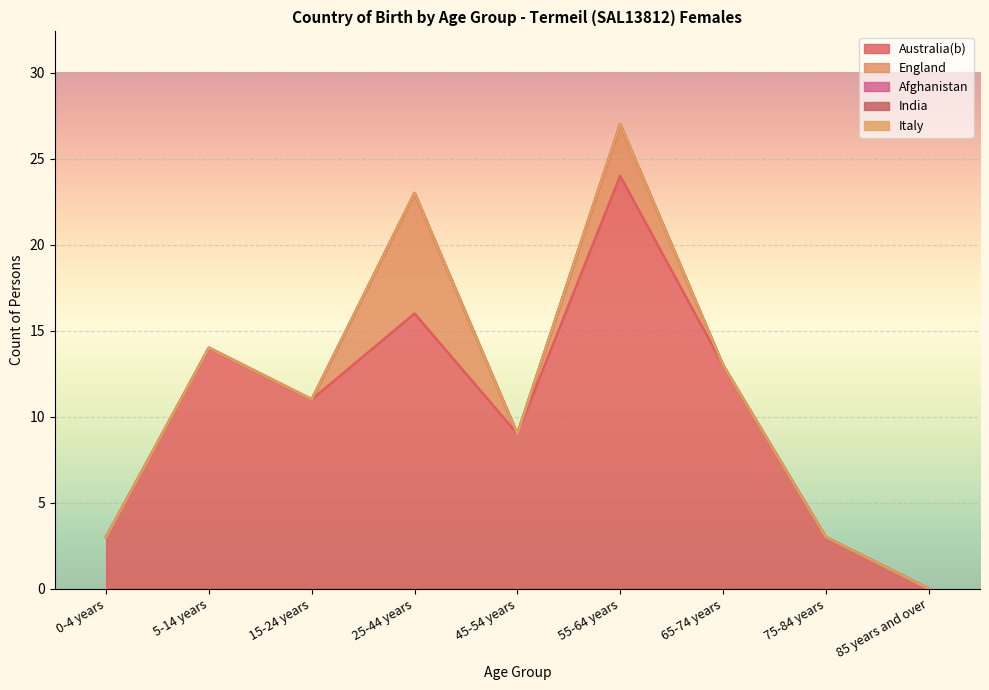

True or false: India has a value of 0 at 85 years and over.

True